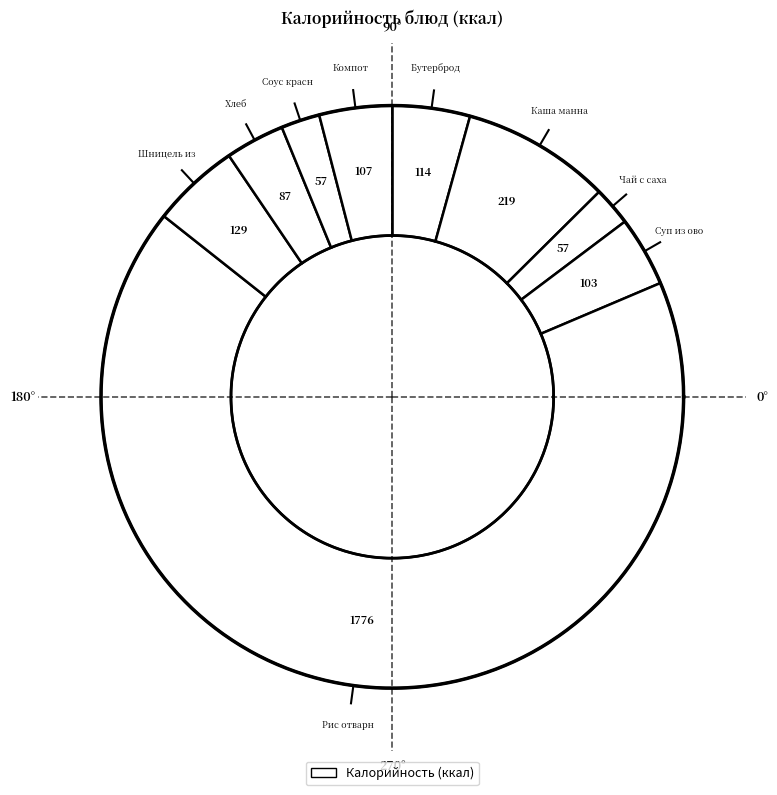

To the nearest percent, what is the difference between the largest and smallest slice percentages?

65%